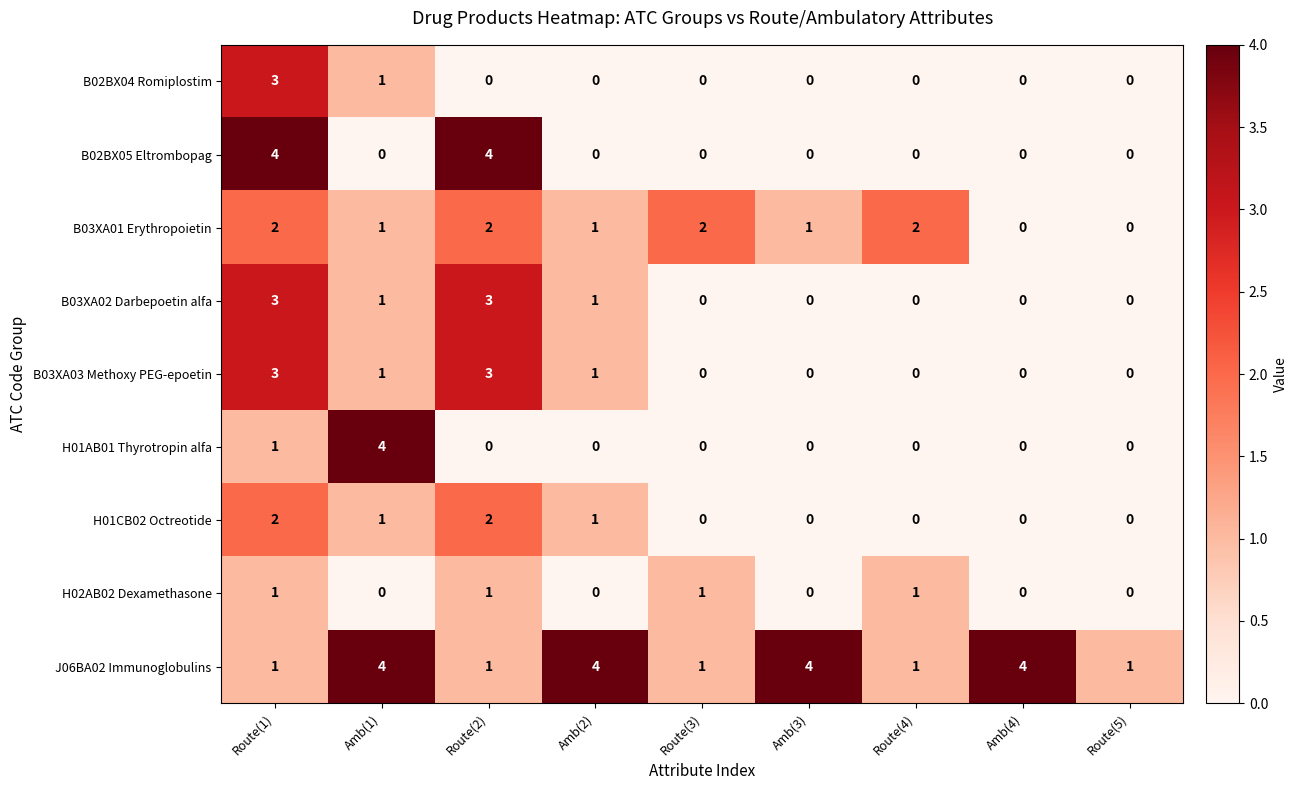

What is the difference between the second highest and second lowest values in the B03XA02 Darbepoetin alfa series?

3